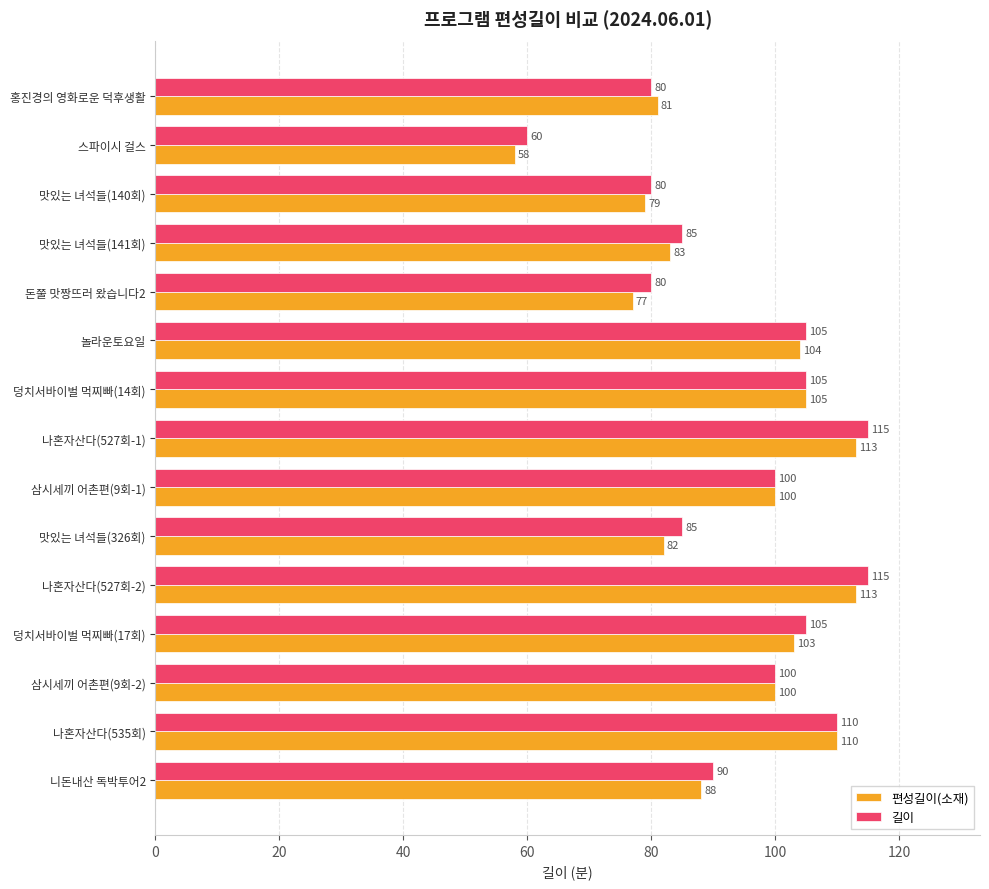

What is the average value of the 길이 series?

94